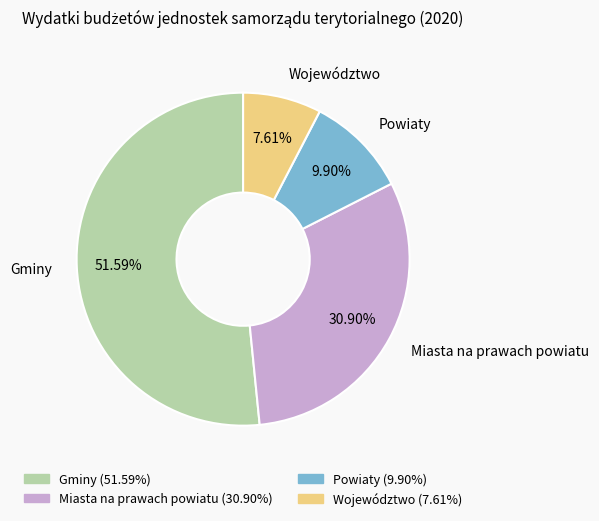

Which has a higher value, Województwo or Powiaty?

Powiaty